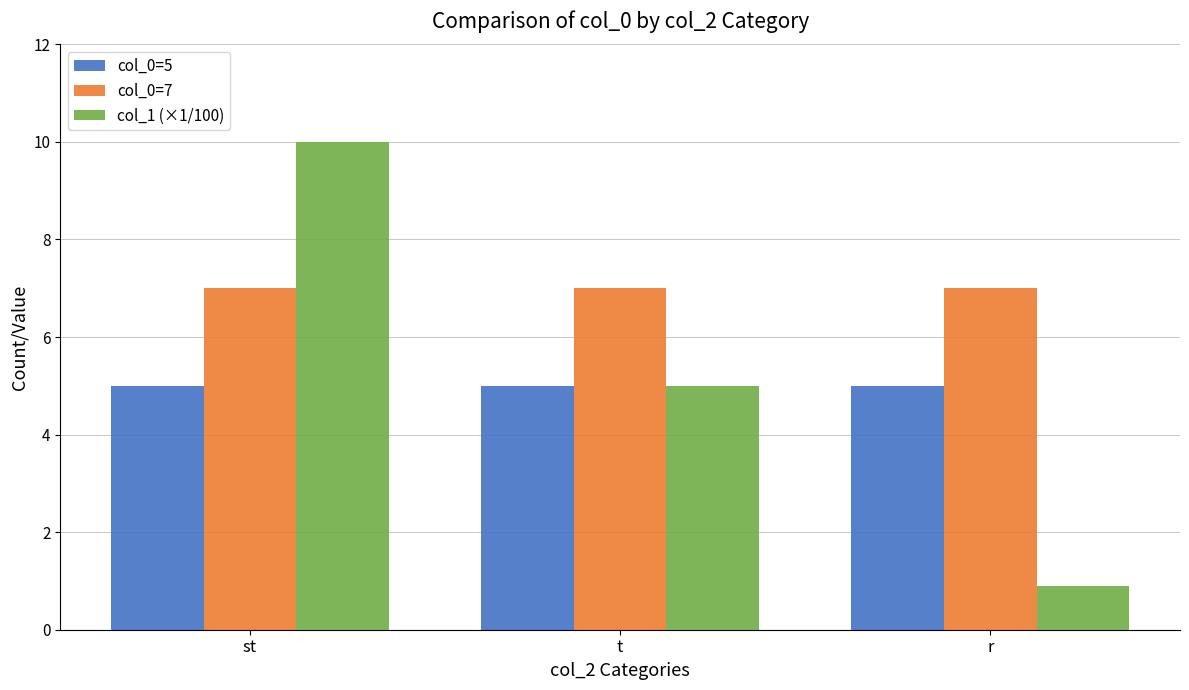

What are all the series names shown in the legend?

col_0=5, col_0=7, col_1 (×1/100)